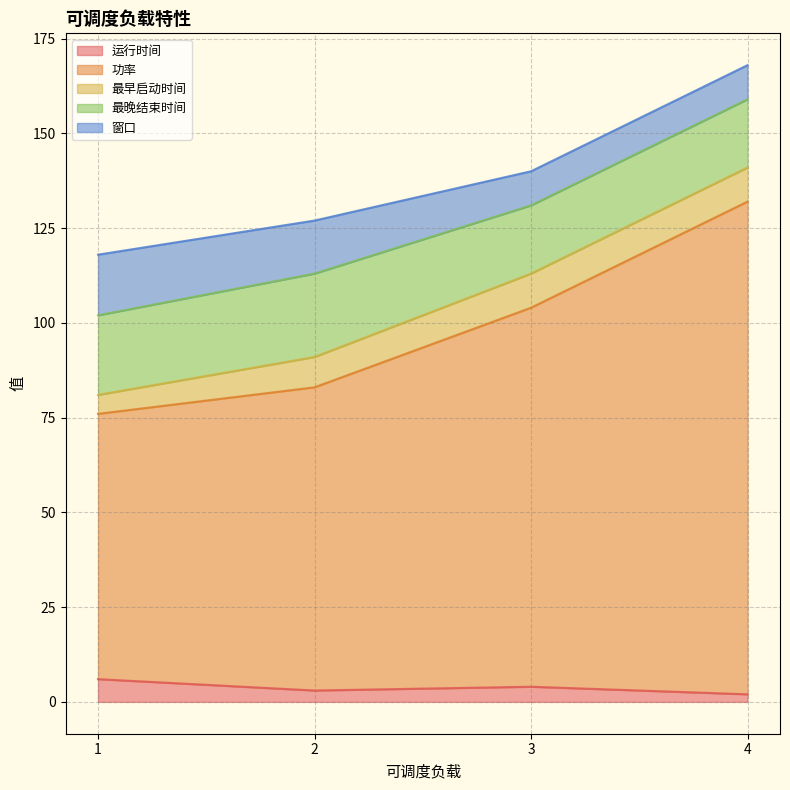

At which category does the chart reach its peak across all series?

4